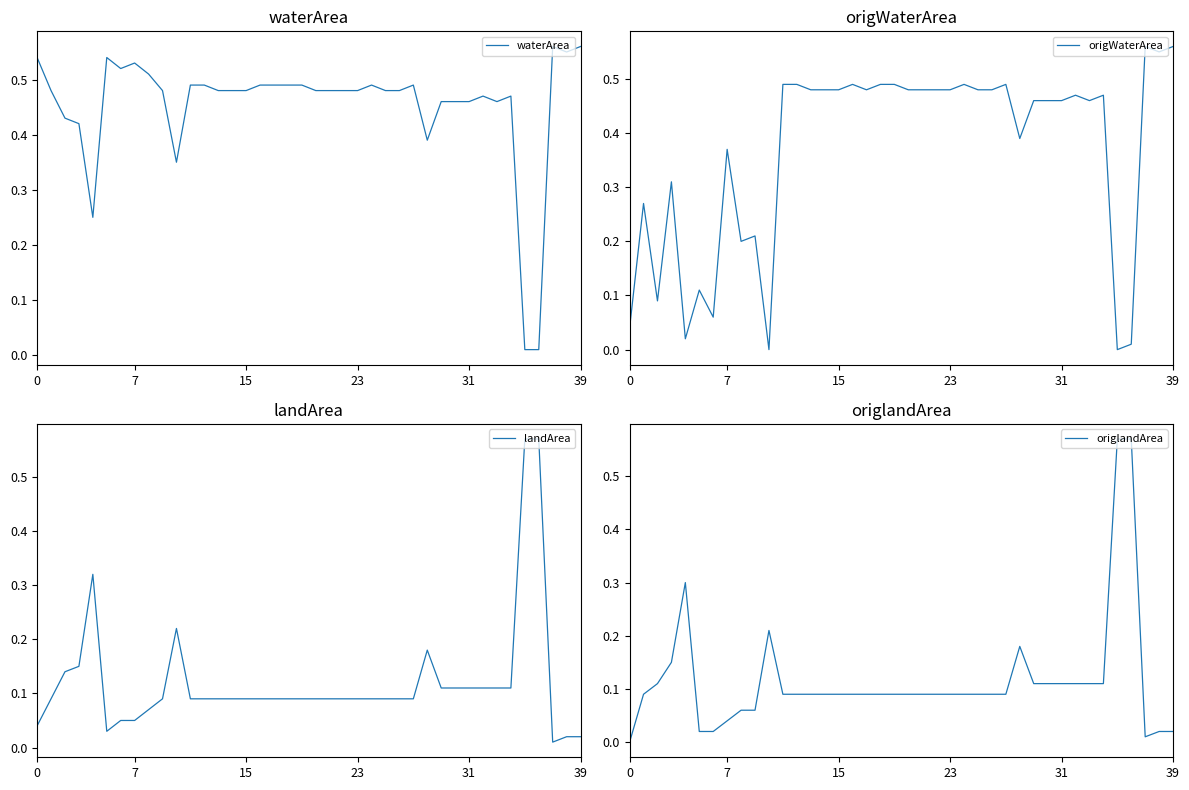

The waterArea series shows 0.2 at 32. True or false?

False